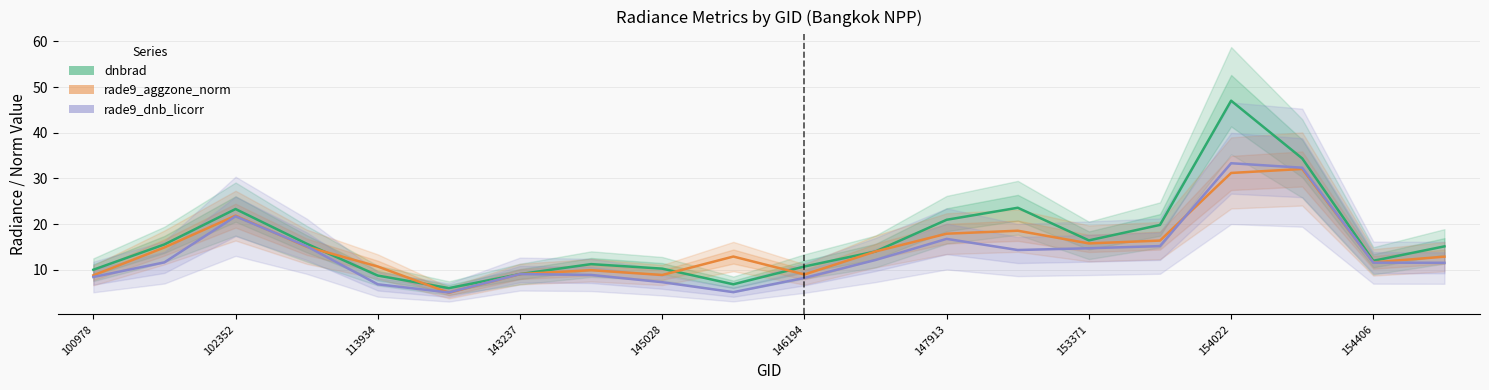

What is the minimum value shown in the chart?

4.9